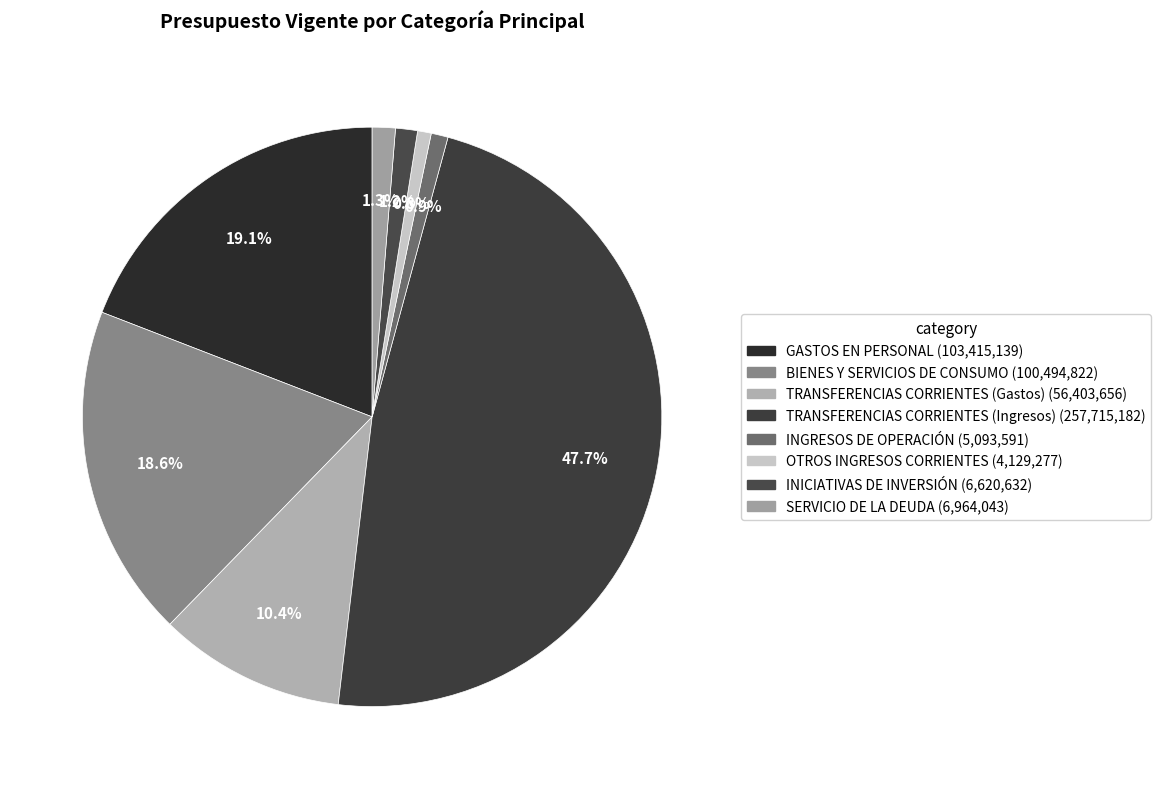

What portion of the pie excludes INICIATIVAS DE INVERSIÓN?

98.8%